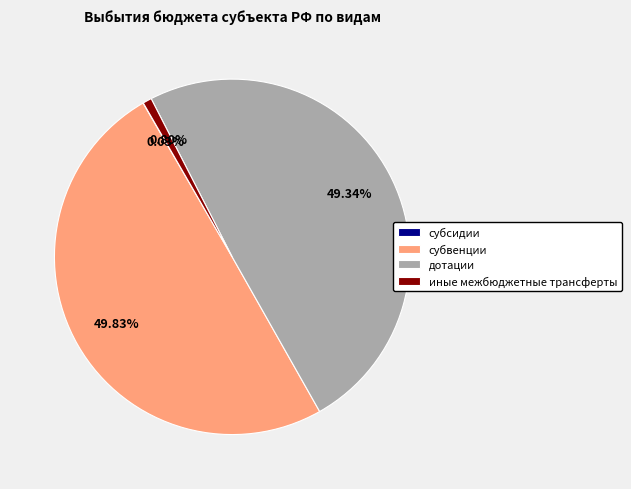

What percentage is the иные межбюджетные трансферты slice, to the nearest percent?

1%